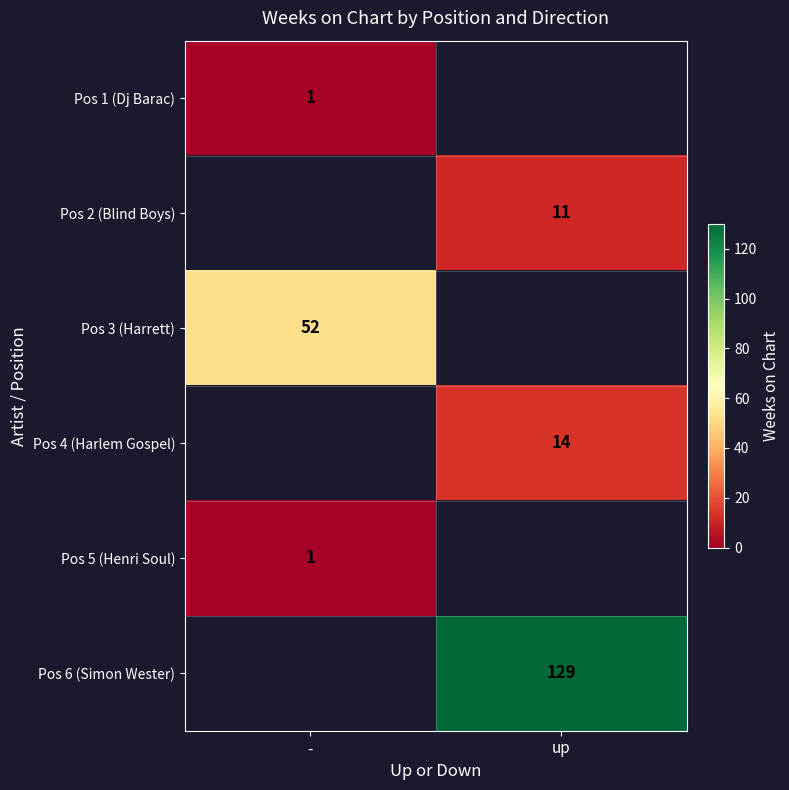

True or false: Pos 5 (Henri Soul) has a value of 1 at -.

True